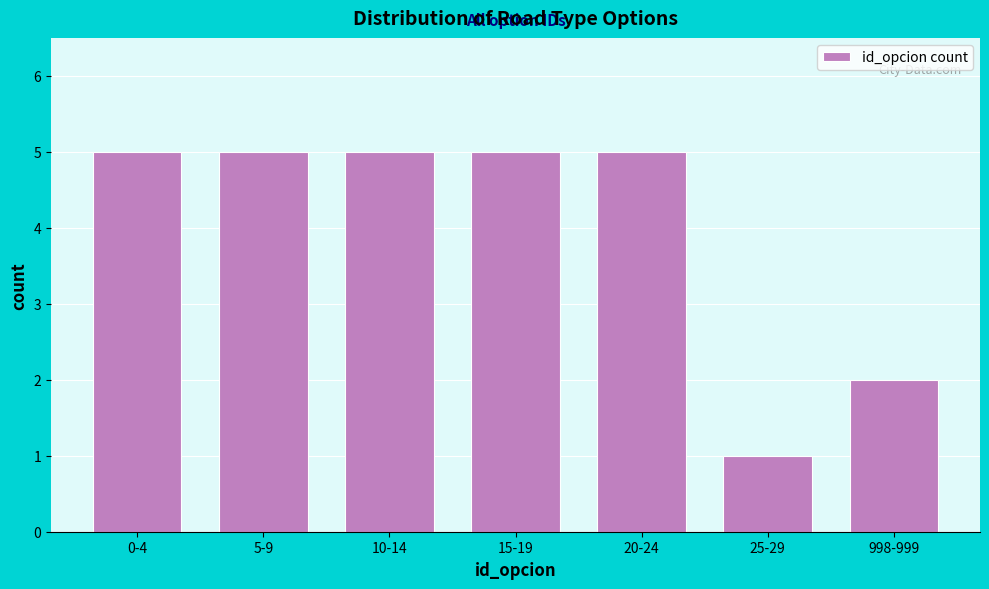

Reading left to right, transcribe all the data shown in this chart.

5	5	5	5	5	1	2